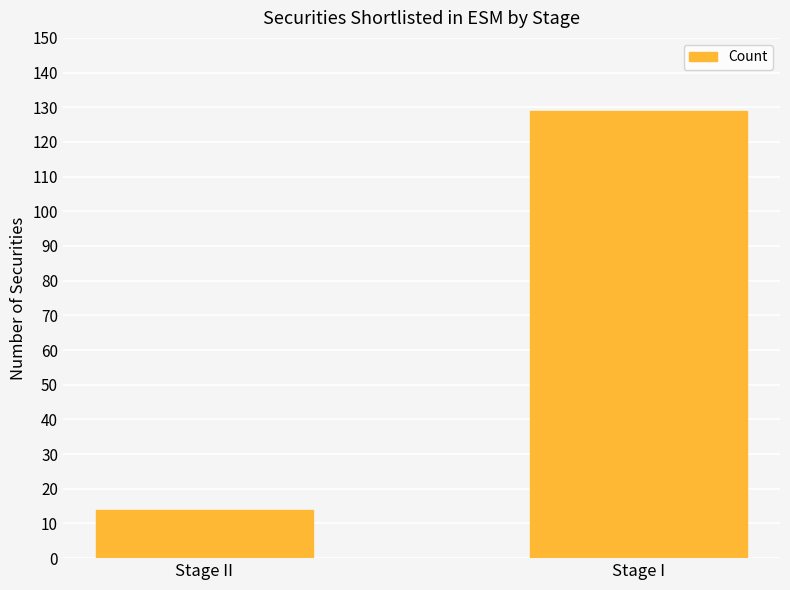

What is the sum of all values?

143